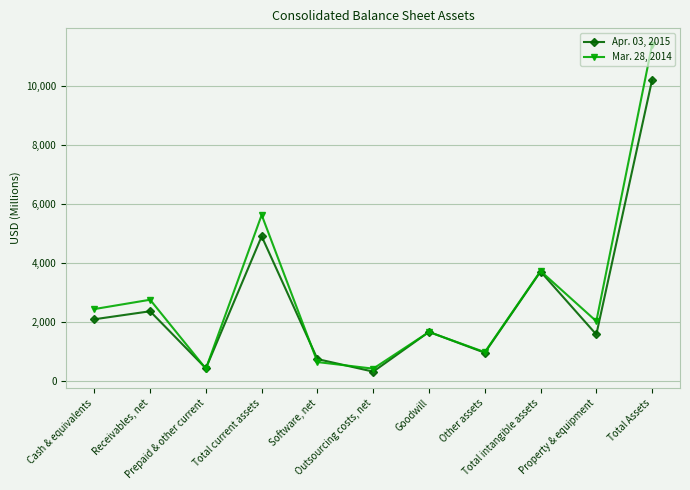

Is the value of Mar. 28, 2014 at Cash & equivalents greater than the value of Apr. 03, 2015 at Software, net?

Yes